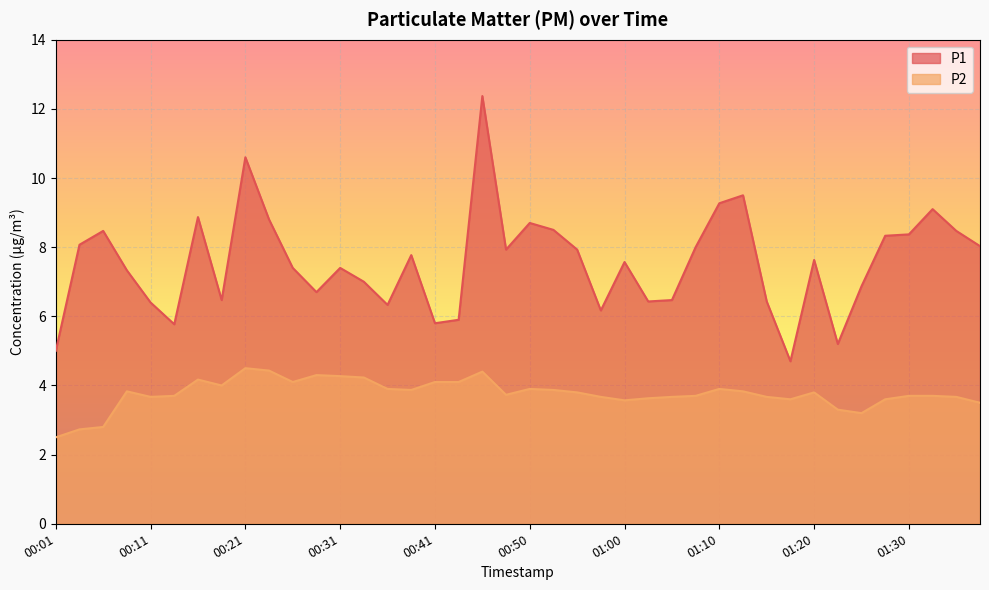

At which category does P1 reach its first local peak?

00:06